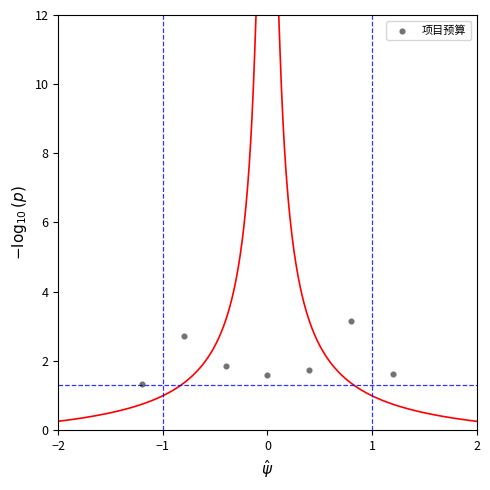

What is the average Y value?

2.0